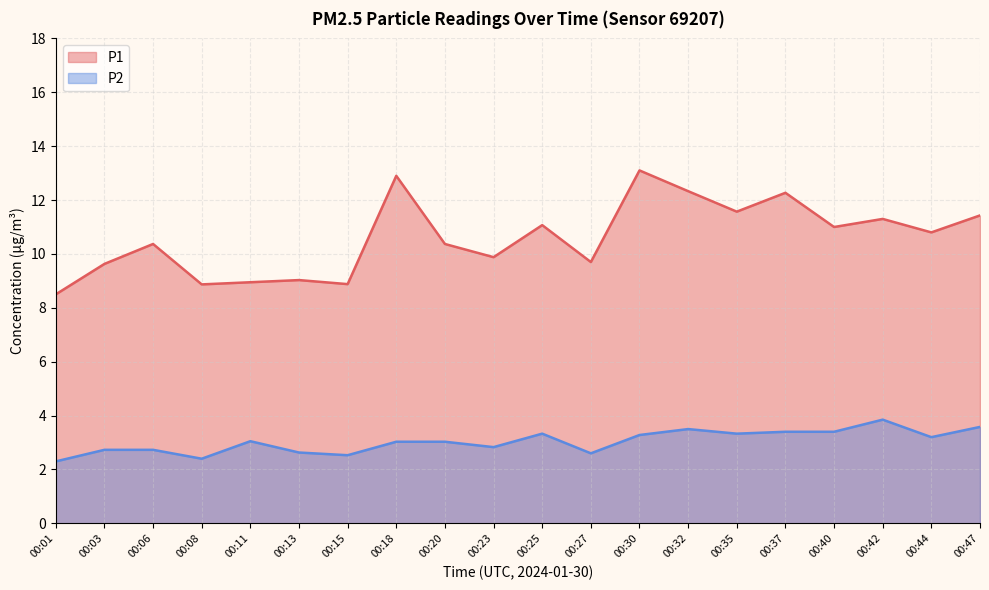

True or false: P2 has a value of 0.8 at 00:30.

False